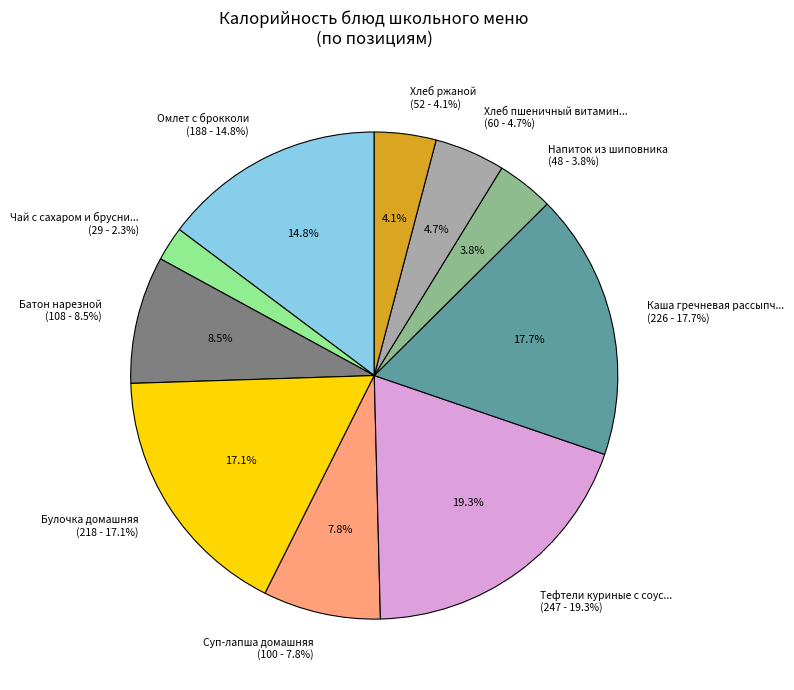

To the nearest percent, what is the difference between the largest and smallest slice percentages?

17%